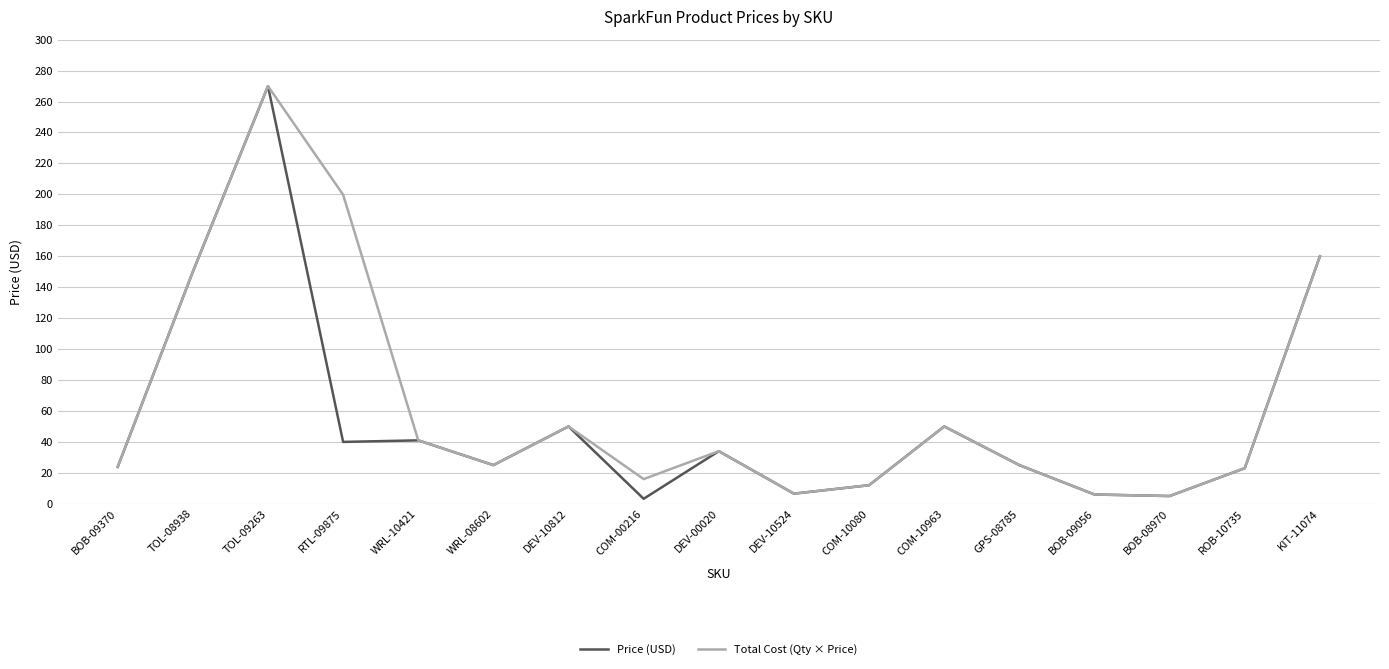

True or false: Total Cost (Qty × Price) has more than 2 interior local peaks.

True